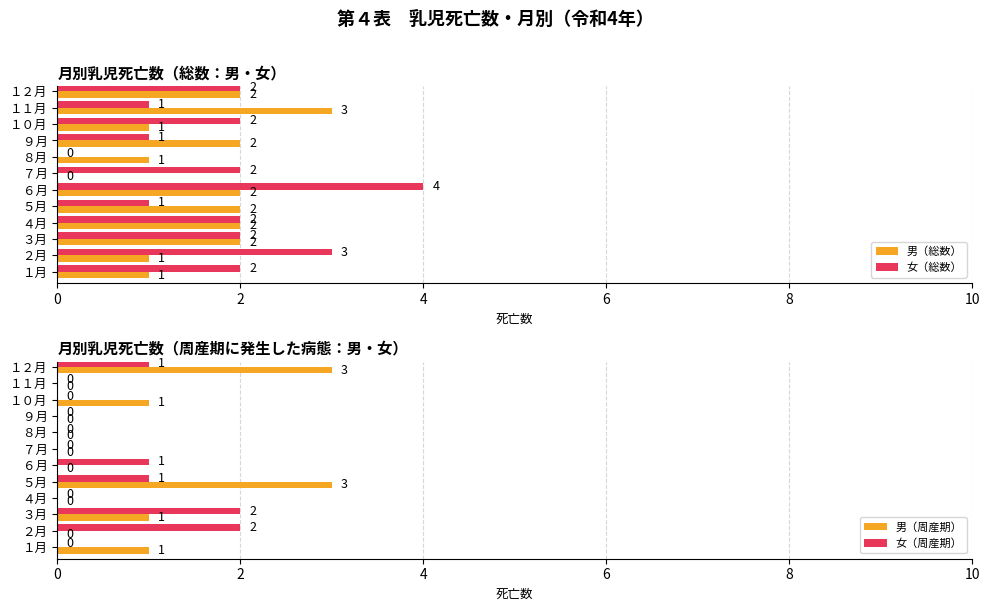

What are all the series names shown in the legend?

男（総数）, 女（総数）, 男（周産期）, 女（周産期）